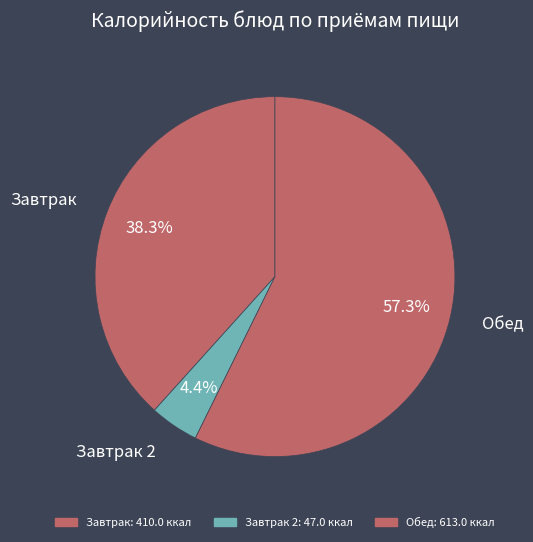

Count the number of slices in the pie.

3